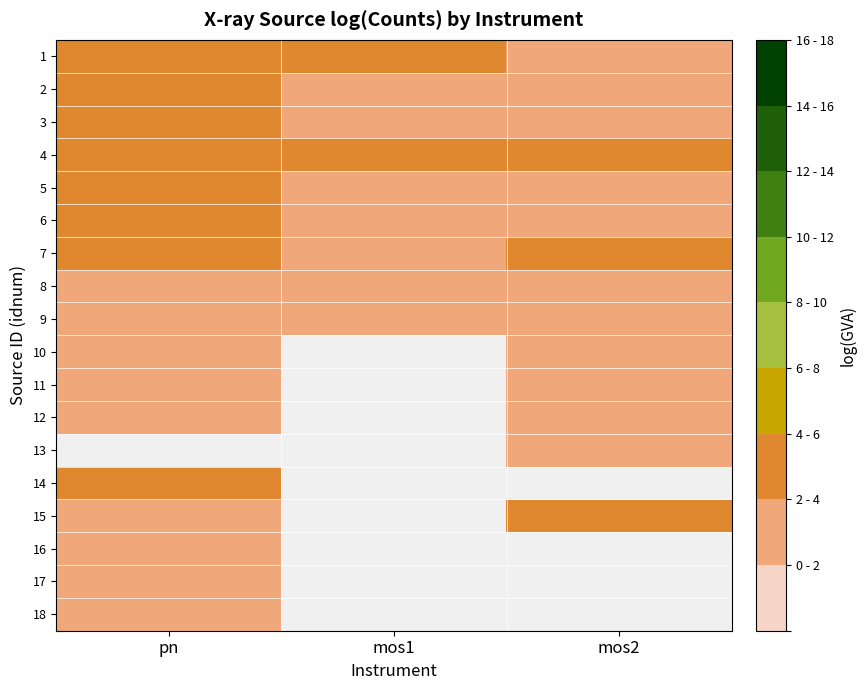

At how many categories does at least one series exceed 5?

1